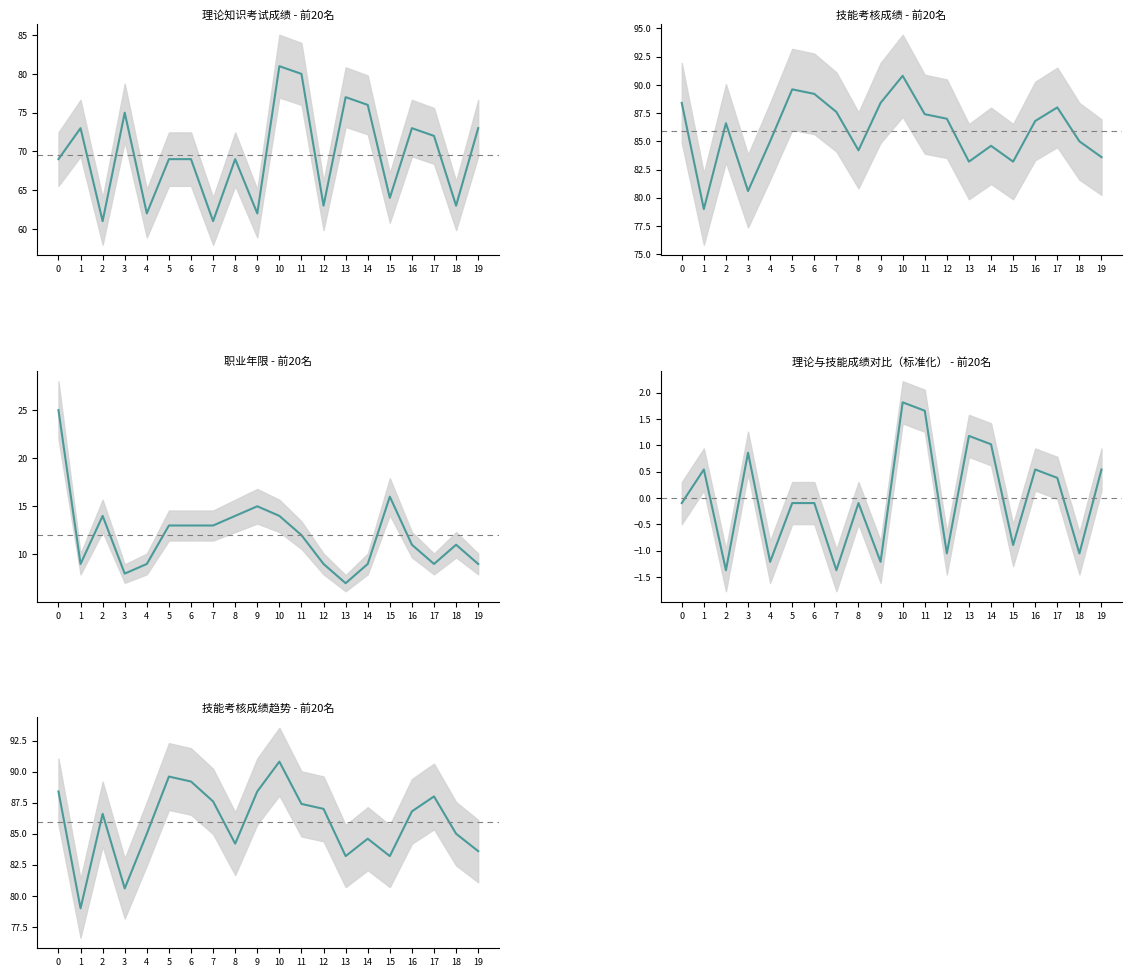

List the labels in order of 职业年限 - 前20名 value, largest first.

0, 15, 9, 2, 8, 10, 5, 6, 7, 11, 16, 18, 1, 4, 12, 14, 17, 19, 3, 13